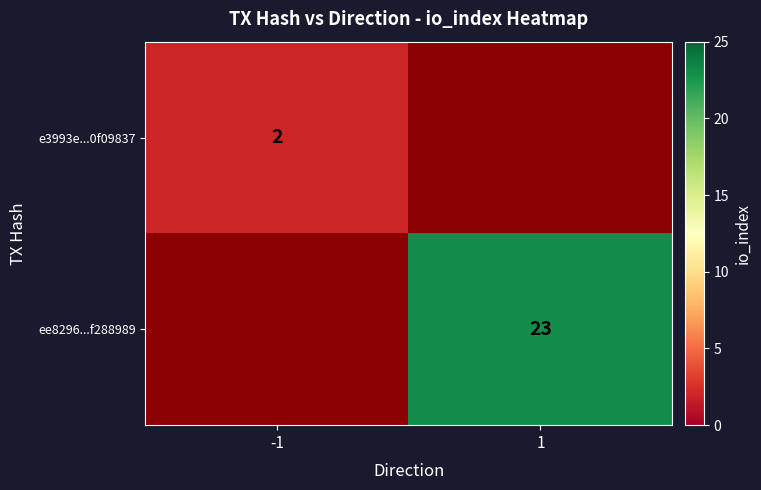

Count the number of data series in this chart.

2